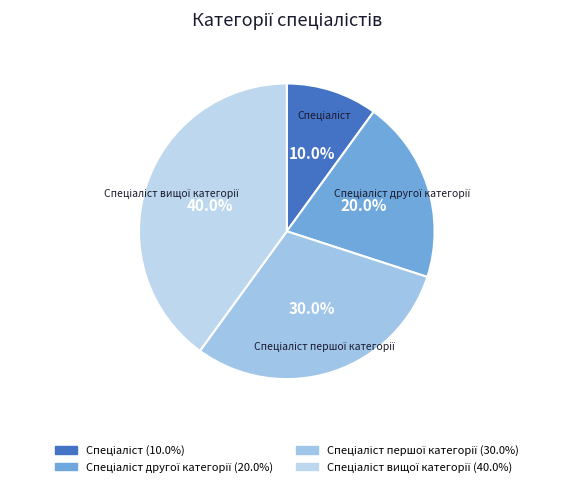

Does any single category account for the majority?

No